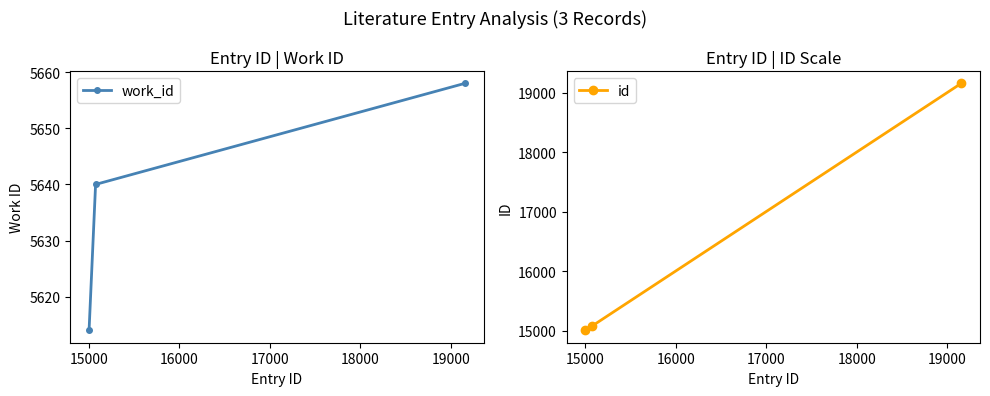

What is the sum of all id values?

49234